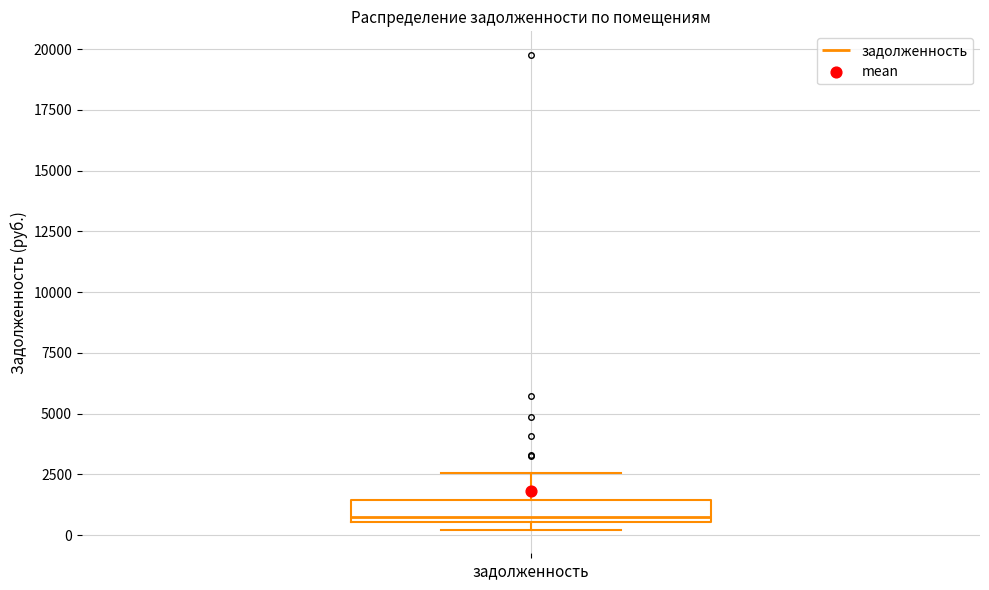

Transcribe this box plot: give where the median line is, the range the box spans, and where the two whiskers end, as read against the y-axis. The values are not printed on the chart, so give them approximately, as read against the axis.

median 1000, box 500 to 1500, whiskers 0 to 2500